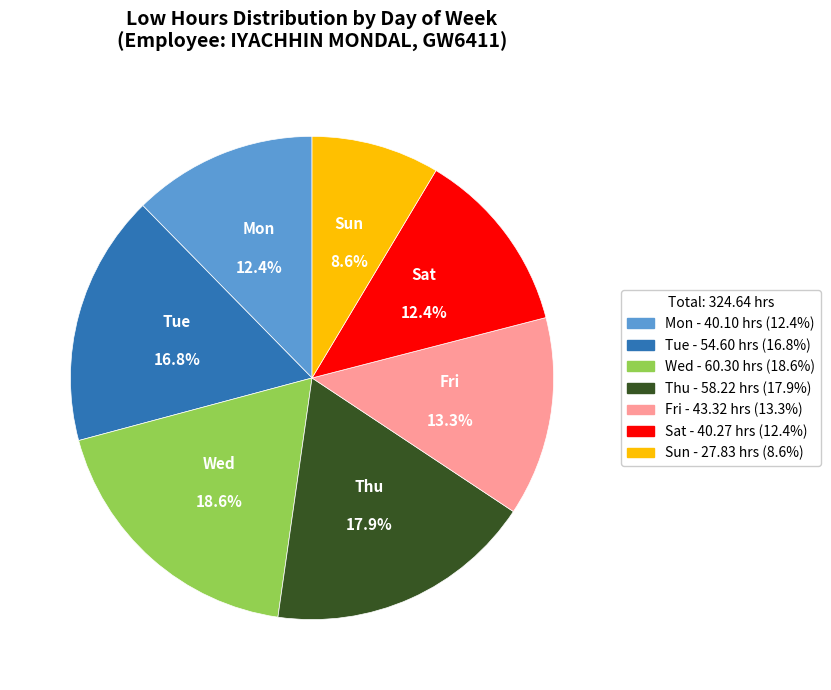

How many segments does this pie chart have?

7